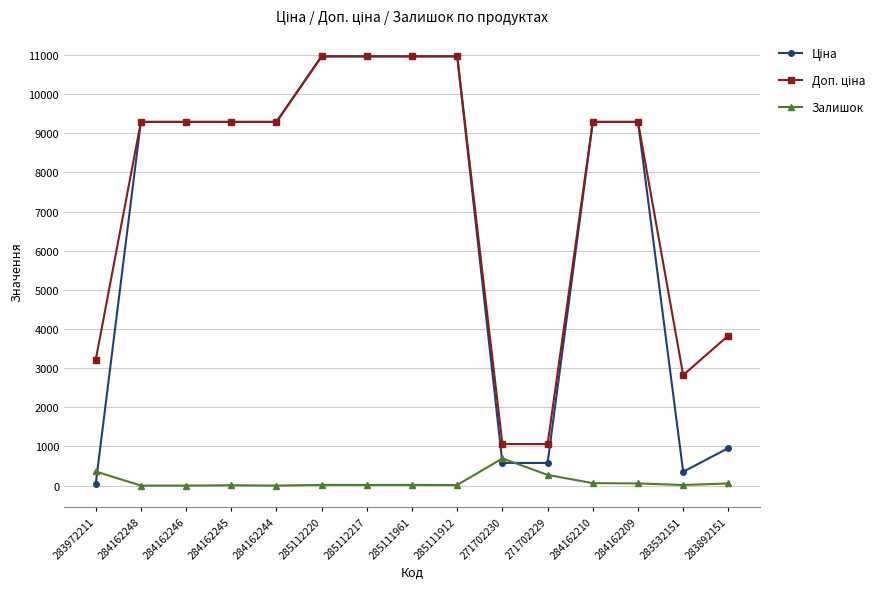

At how many categories does at least one series exceed 8297?

10